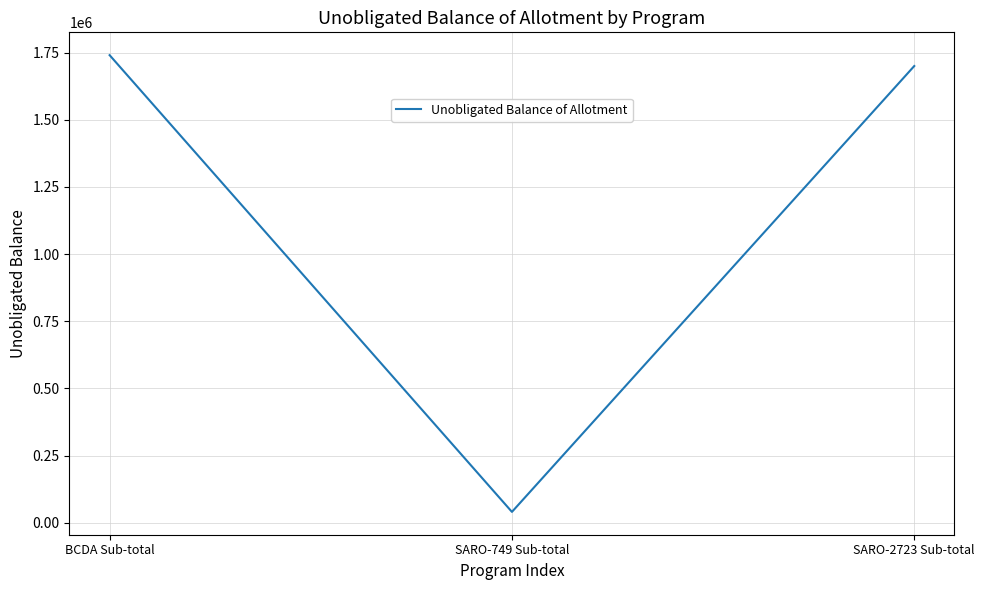

Rank the categories by value from highest to lowest.

BCDA Sub-total, SARO-2723 Sub-total, SARO-749 Sub-total